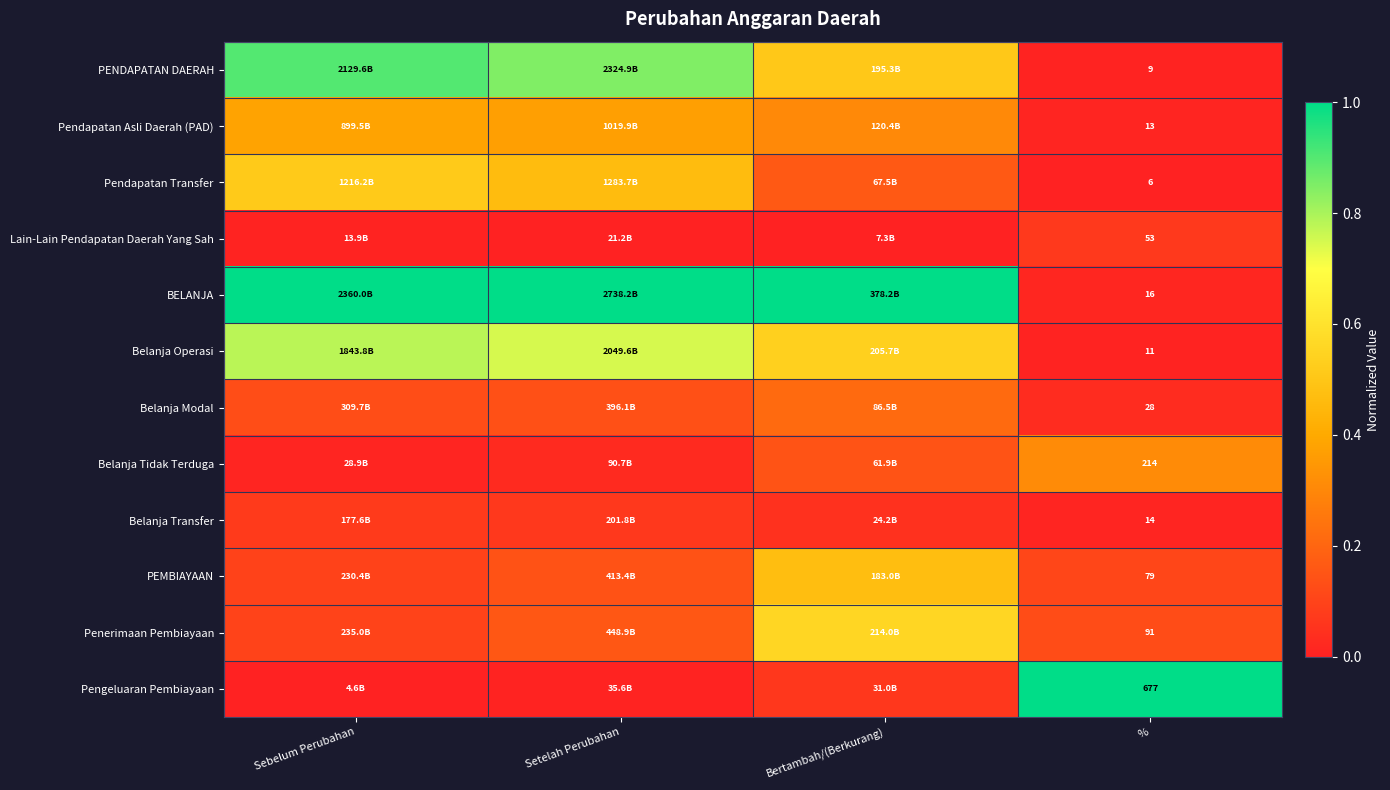

List the labels in order of Pendapatan Asli Daerah (PAD) value, smallest first.

%, Bertambah/(Berkurang), Setelah Perubahan, Sebelum Perubahan